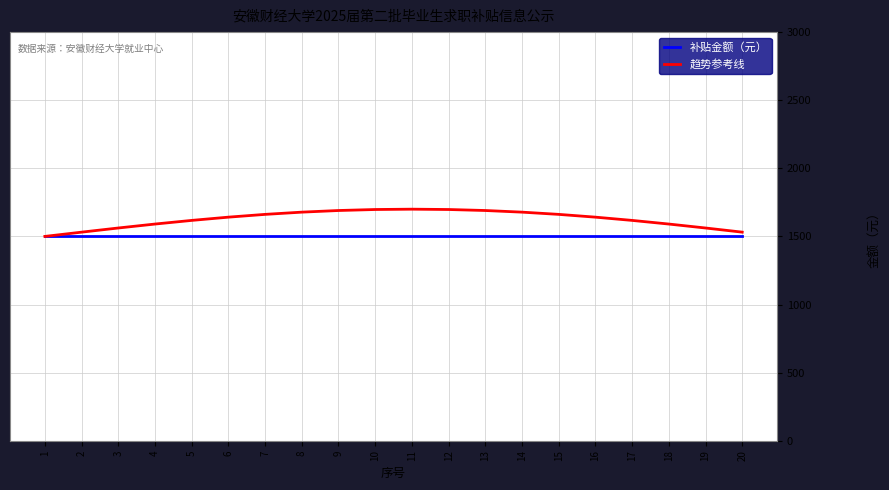

What value does the 趋势参考线 series have at 20?

1531.3